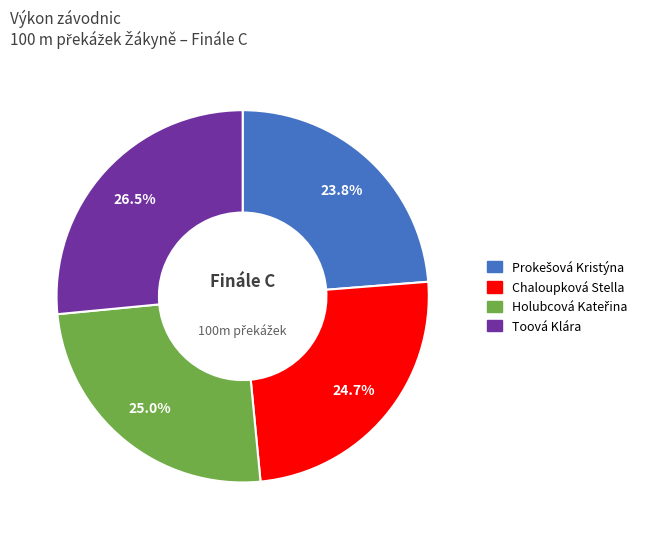

What percentage is NOT represented by Toová Klára?

73.5%